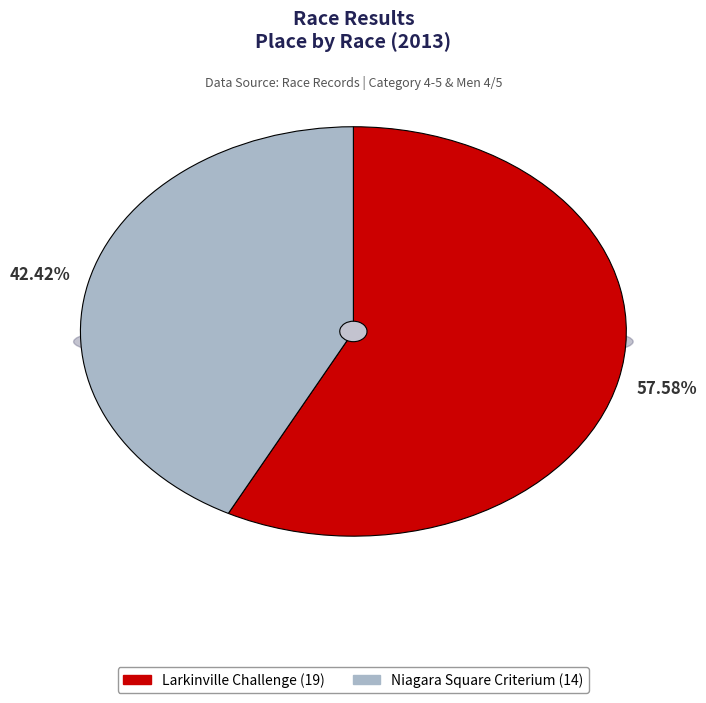

To the nearest percent, what percentage of the pie is Niagara Square Criterium?

42%